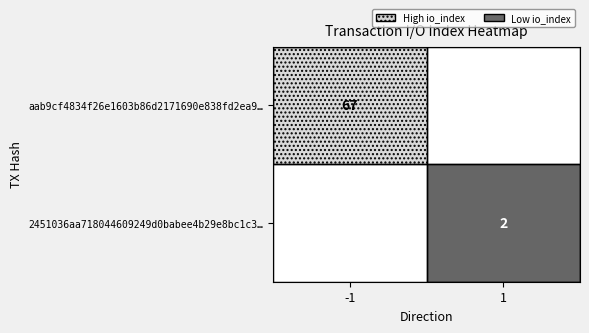

True or false: aab9cf4834f26e1603b86d2171690e838fd2ea9… has a value of 100 at -1.

False